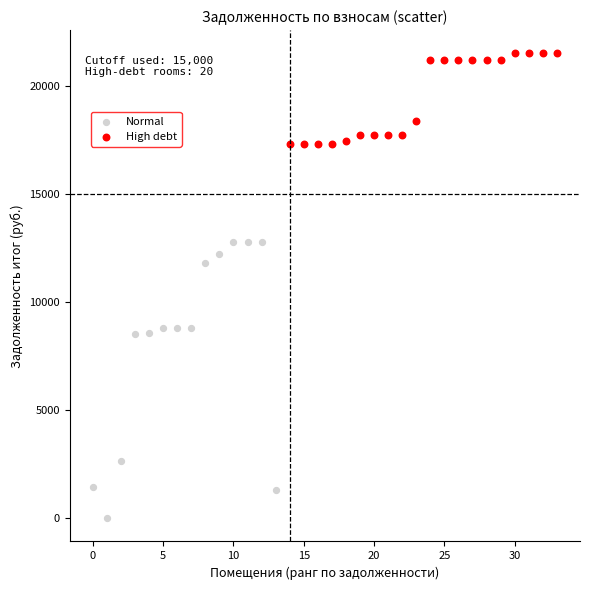

Which series contains the lowest Y value?

Normal